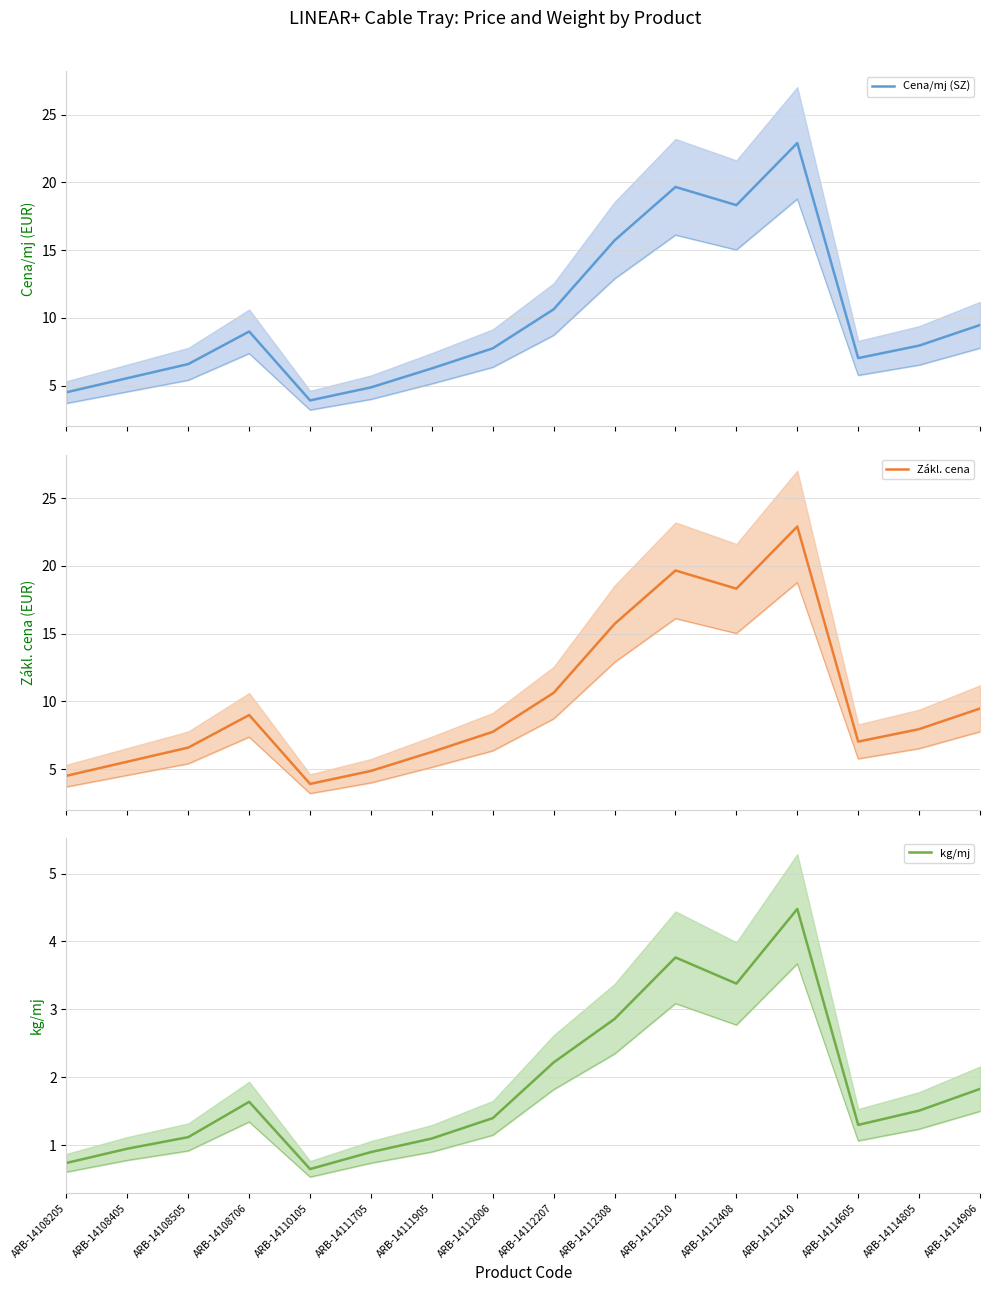

List the labels in order of Cena/mj (SZ) value, largest first.

ARB-14112410, ARB-14112310, ARB-14112408, ARB-14112308, ARB-14112207, ARB-14114906, ARB-14108706, ARB-14114805, ARB-14112006, ARB-14114605, ARB-14108505, ARB-14111905, ARB-14108405, ARB-14111705, ARB-14108205, ARB-14110105